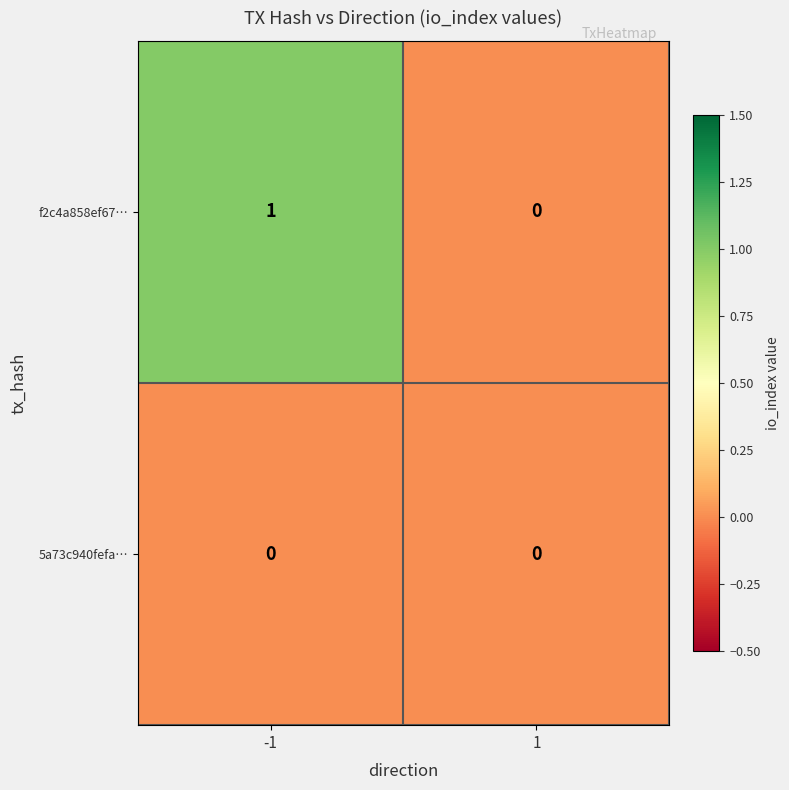

The 5a73c940fefa… series shows 0 at 1. True or false?

True